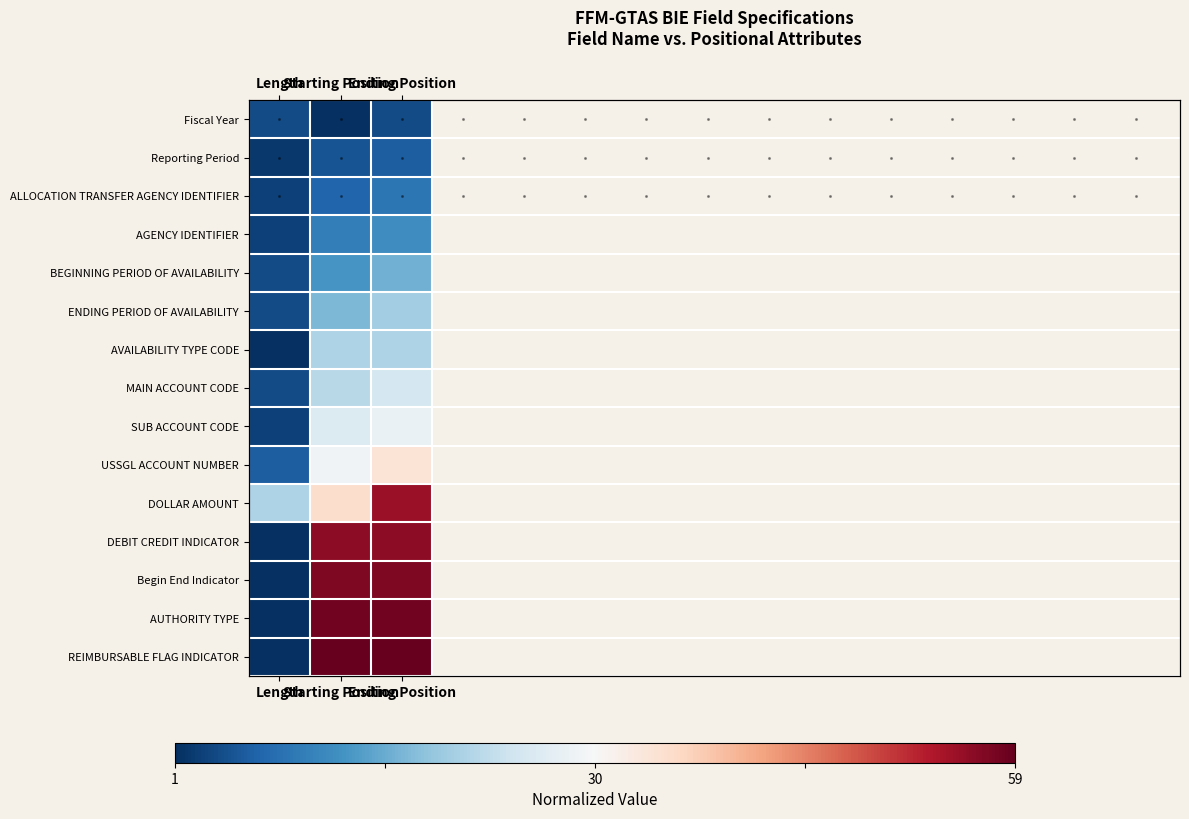

How many series are shown in this chart?

15